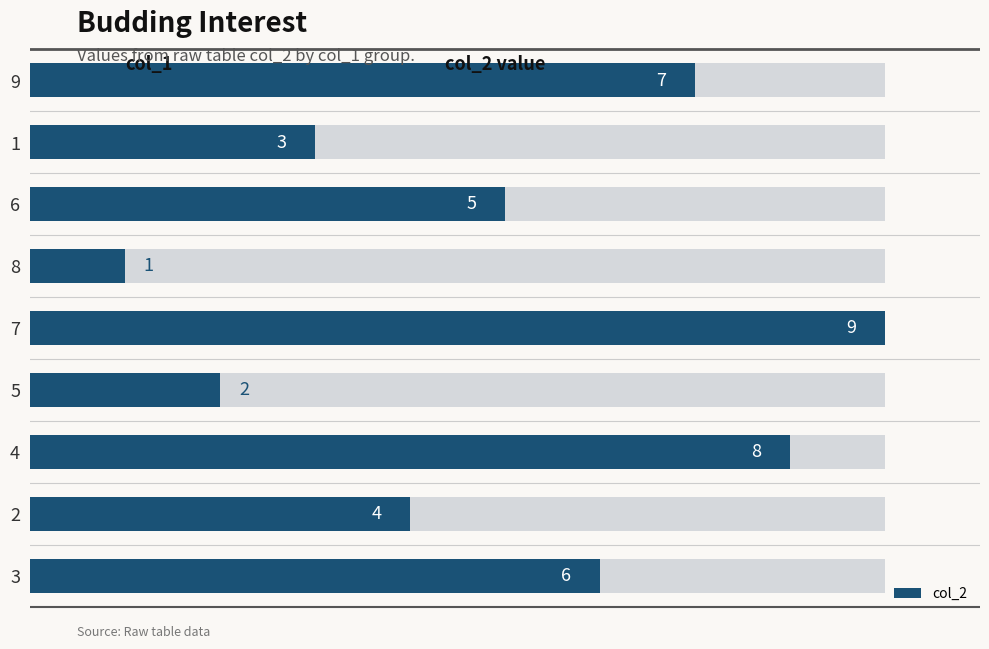

What is the difference between the maximum and minimum values?

8